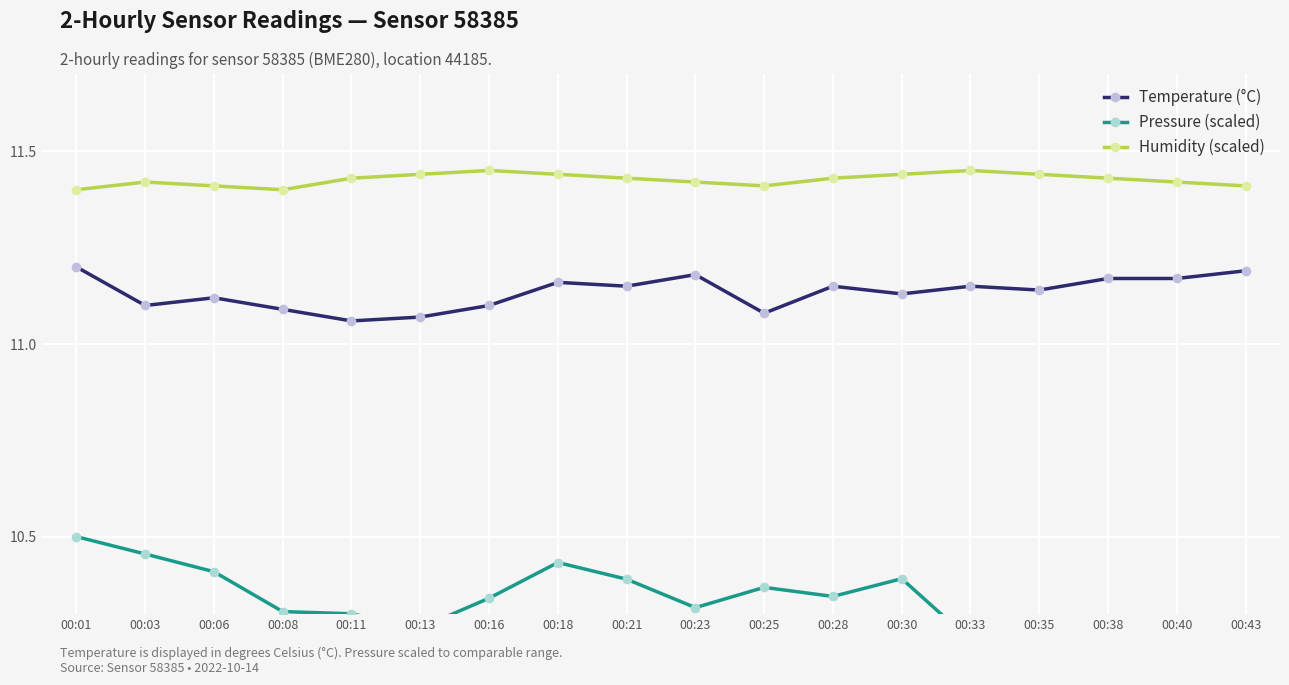

What is the value of the Temperature (°C) point at the 15th from the left?

11.1